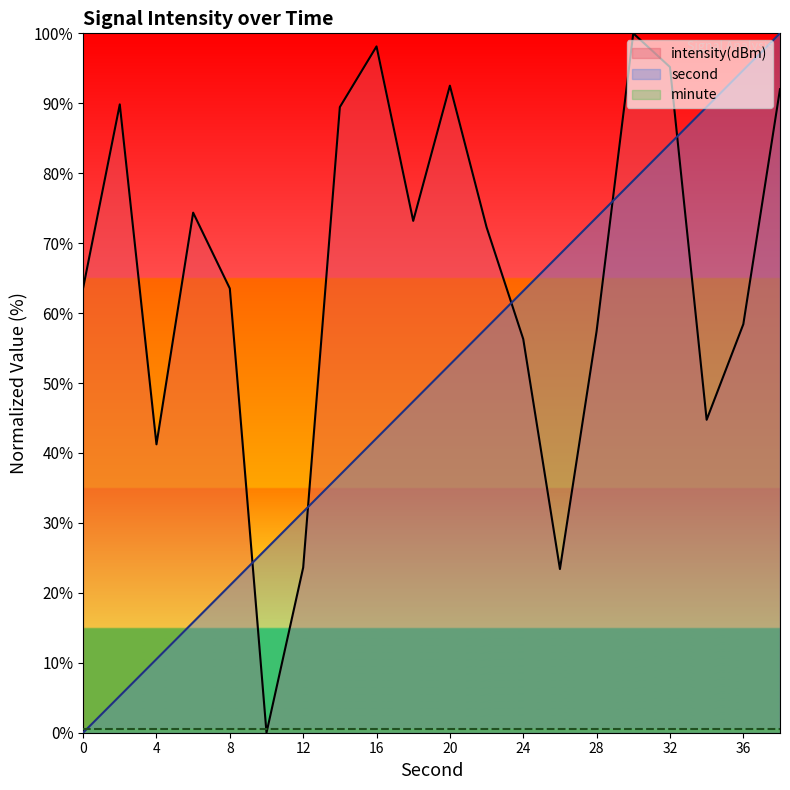

Which label corresponds to the largest value in the chart?

38